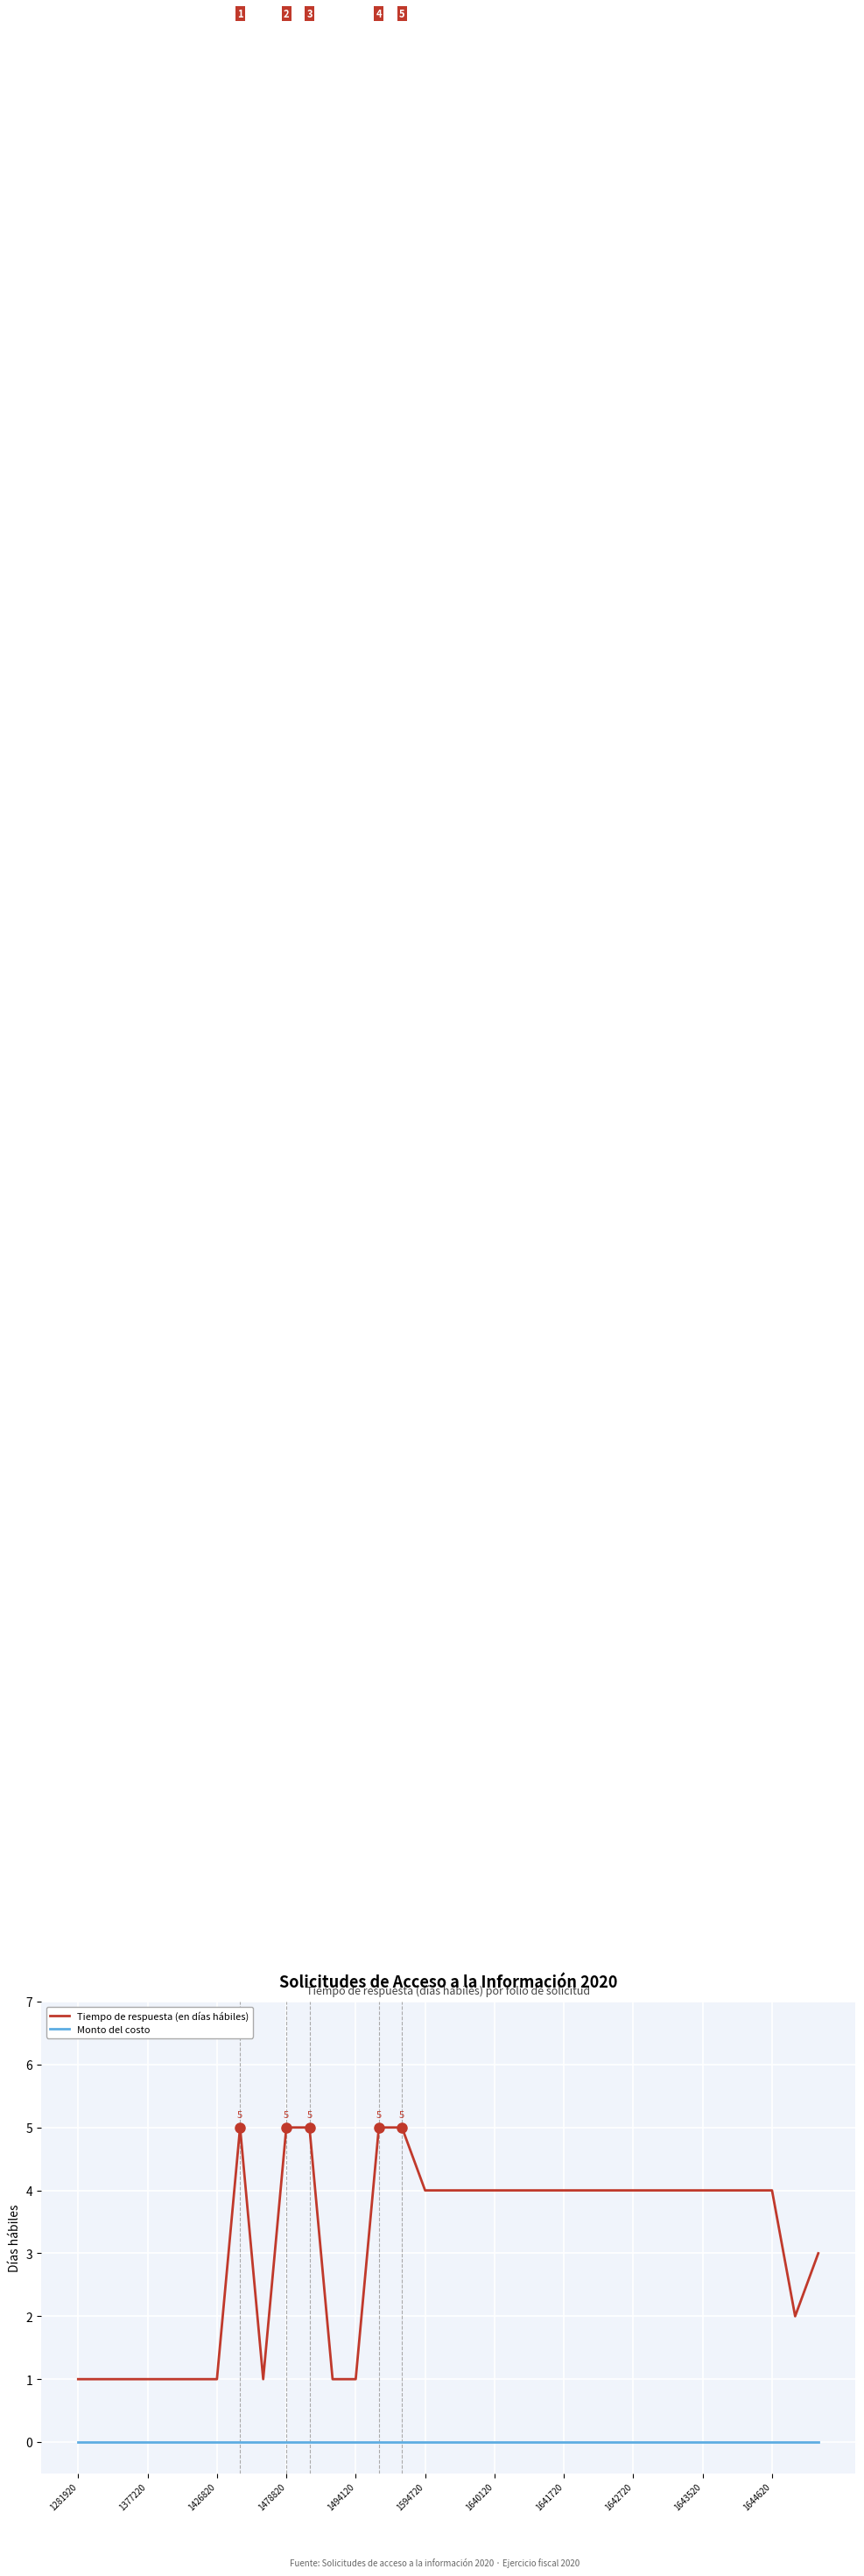

Which series has the largest range (max minus min)?

Tiempo de respuesta (en días hábiles)